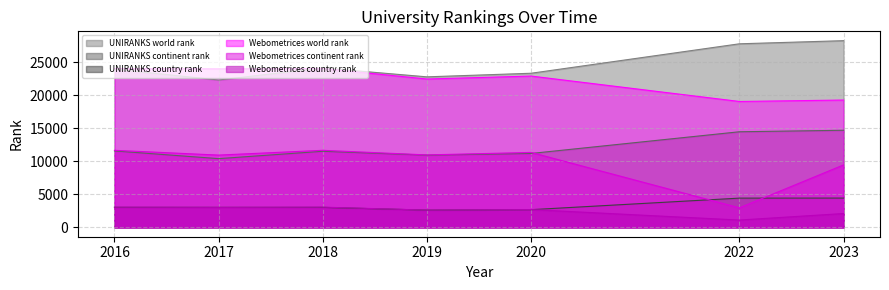

True or false: Webometrices continent rank and Webometrices world rank intersect in this chart.

False